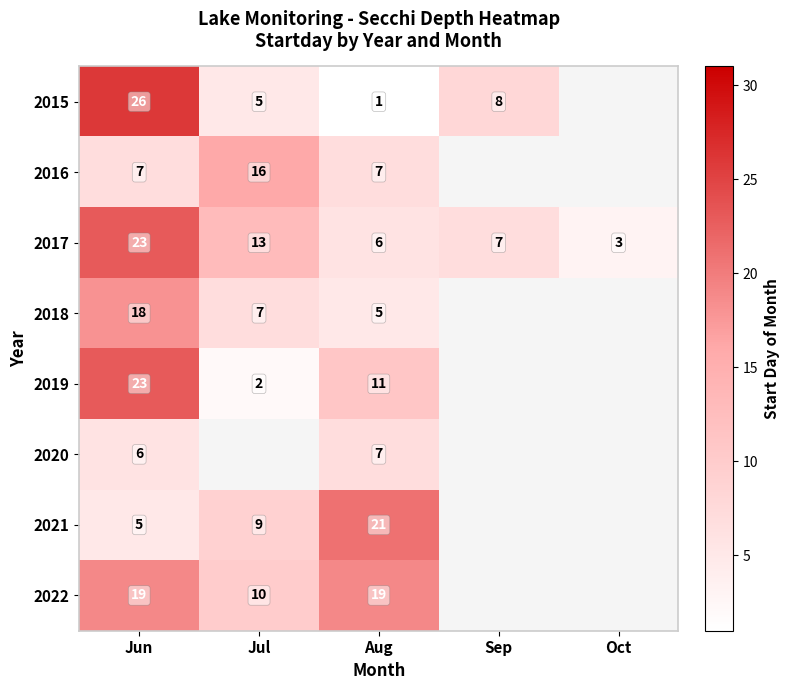

At which label does 2017 reach its peak?

Jun